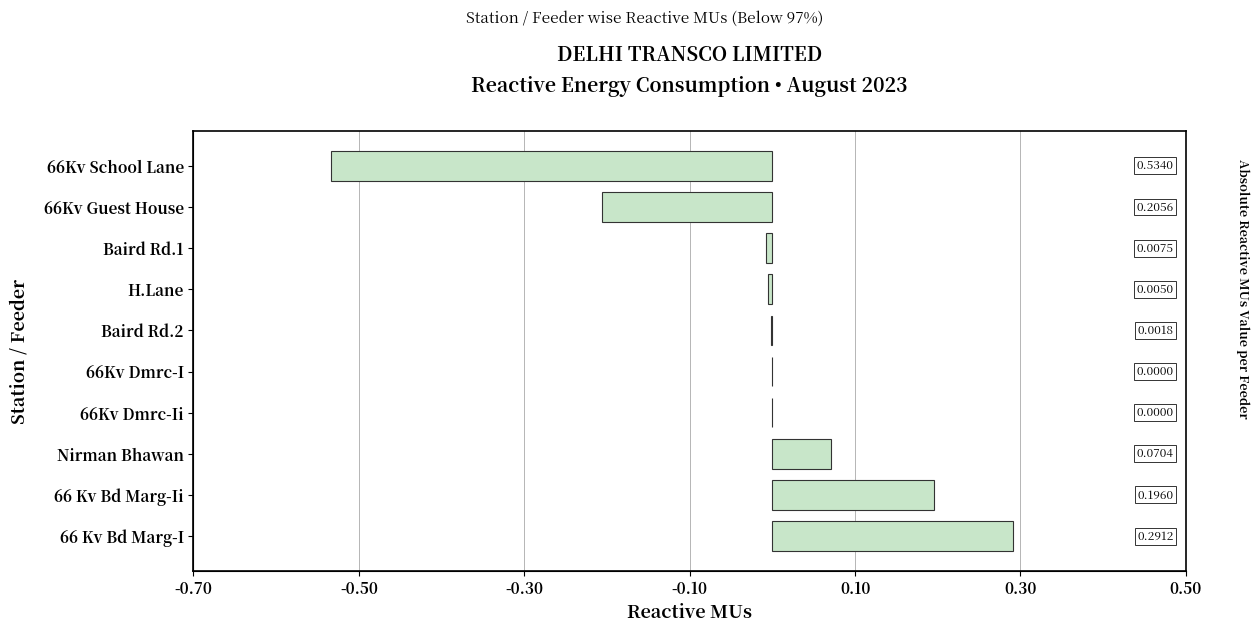

What is the difference between the maximum and minimum values?

0.8